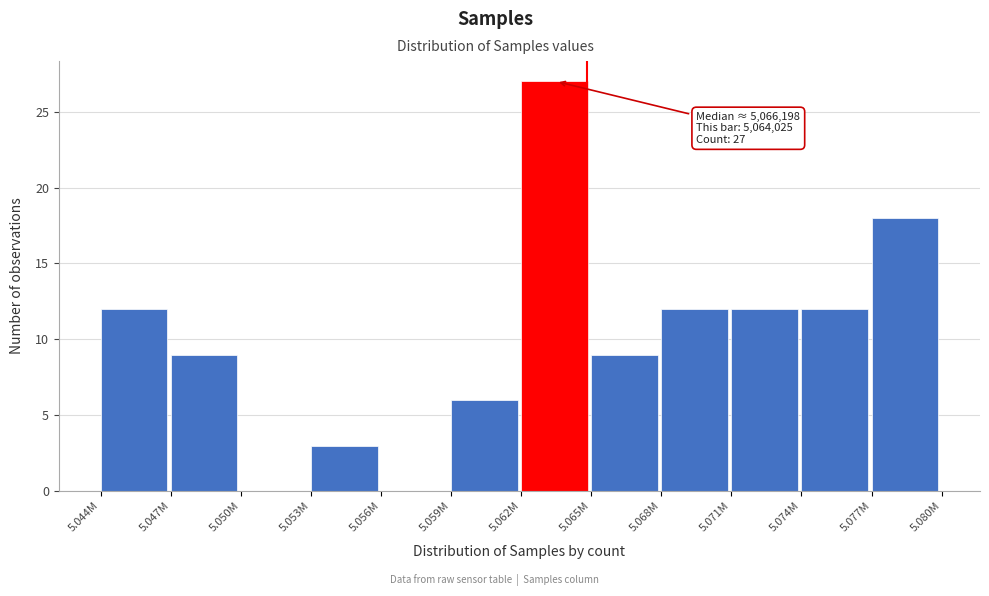

Reading left to right, transcribe all the data shown in this chart.

5.044M=12	5.047M=9	5.050M=0	5.053M=3	5.056M=0	5.059M=6	5.062M=27	5.065M=9	5.068M=12	5.071M=12	5.074M=12	5.077M=18